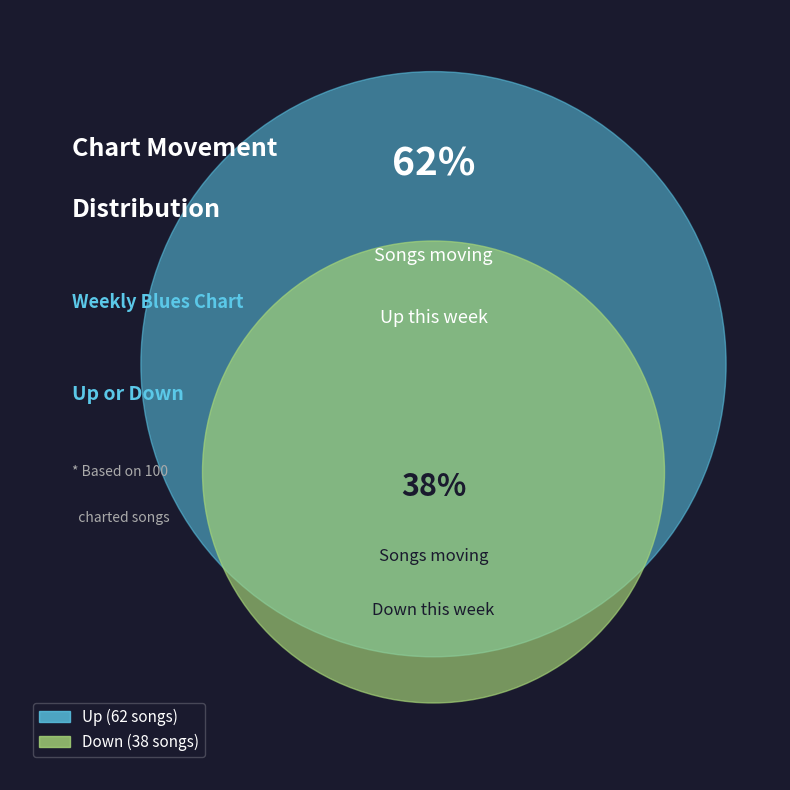

What is the change in value from up to down?

-24